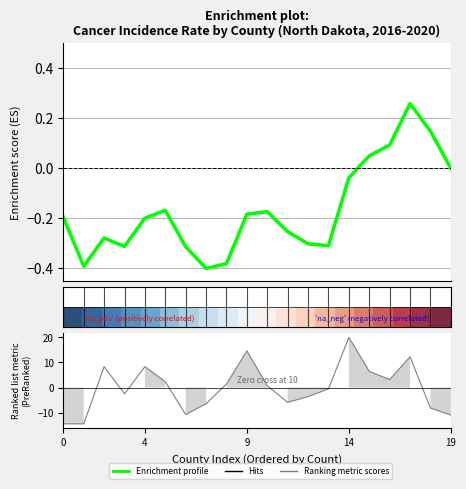

The Enrichment profile series shows 0.2 at 18. True or false?

False